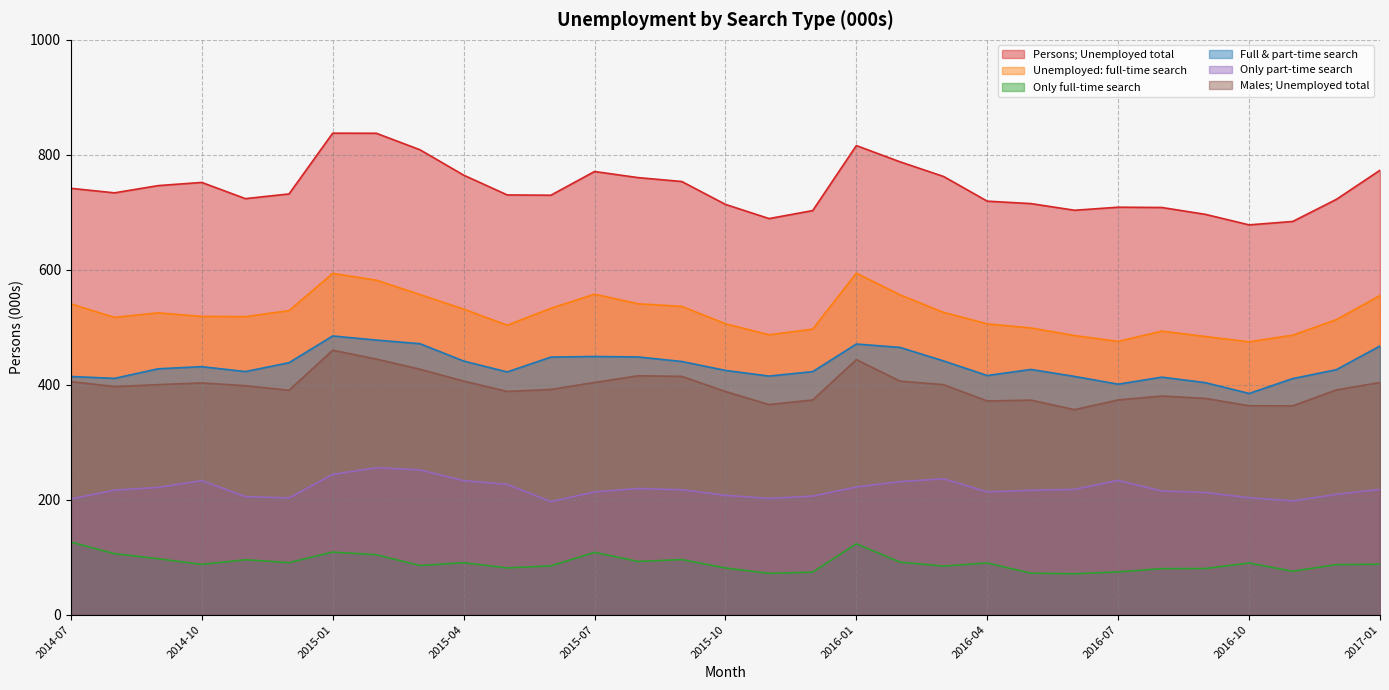

How many values in the Only part-time search series exceed 216?

17